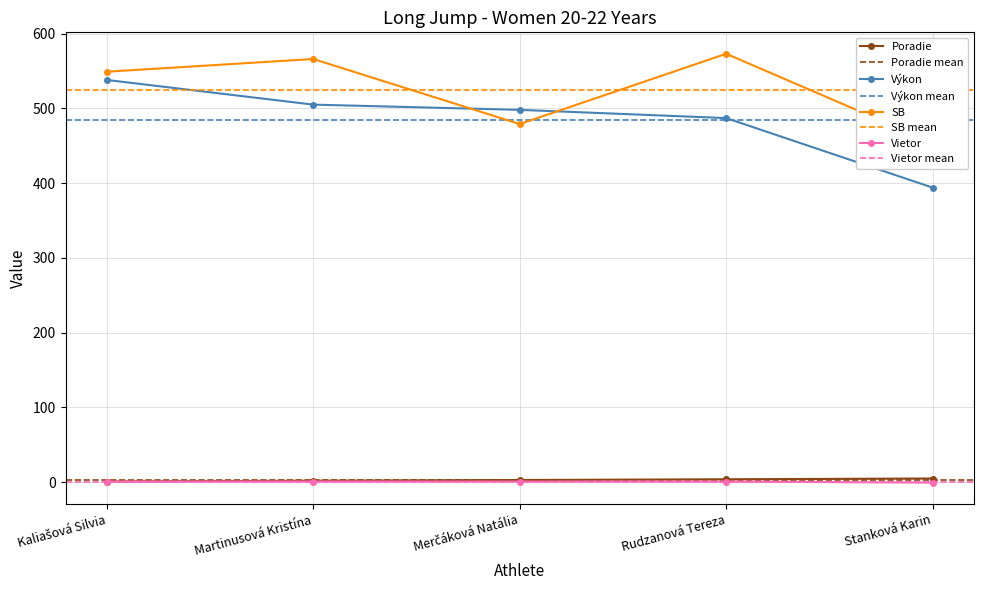

At which category is the sum across all series the highest?

Kaliašová Silvia